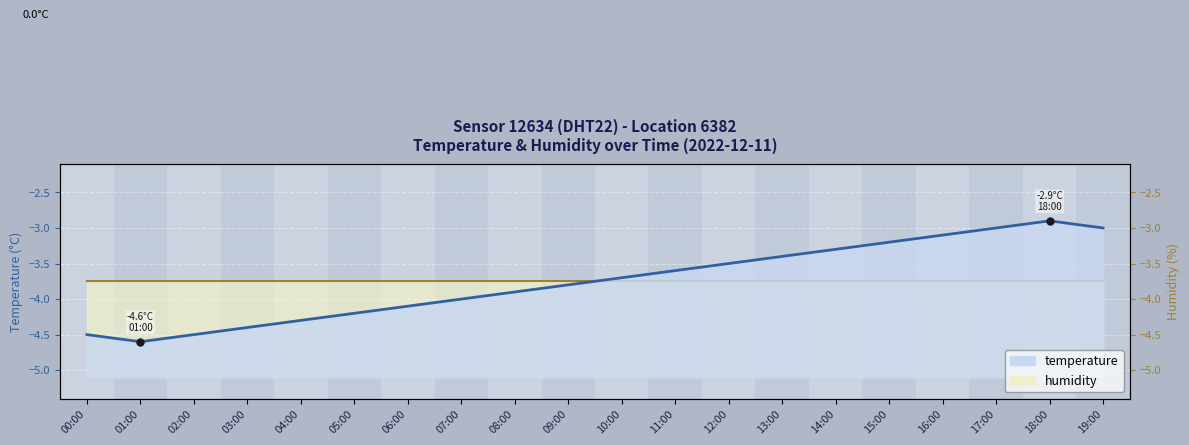

What position from the right is 05:00?

15